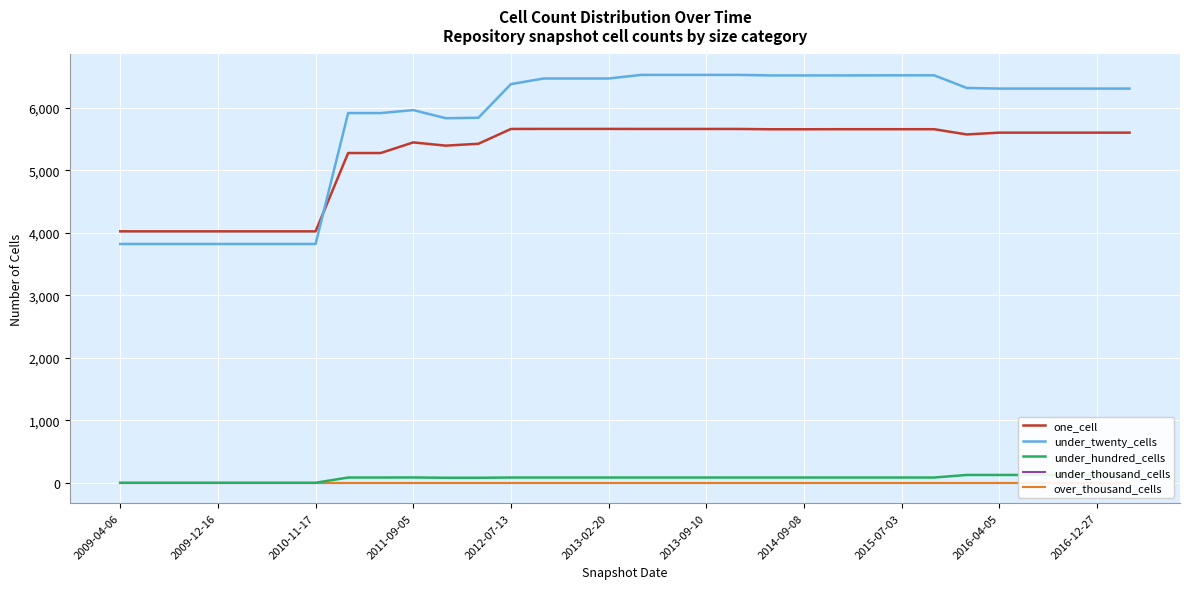

True or false: under_twenty_cells and one_cell cross at least once.

True